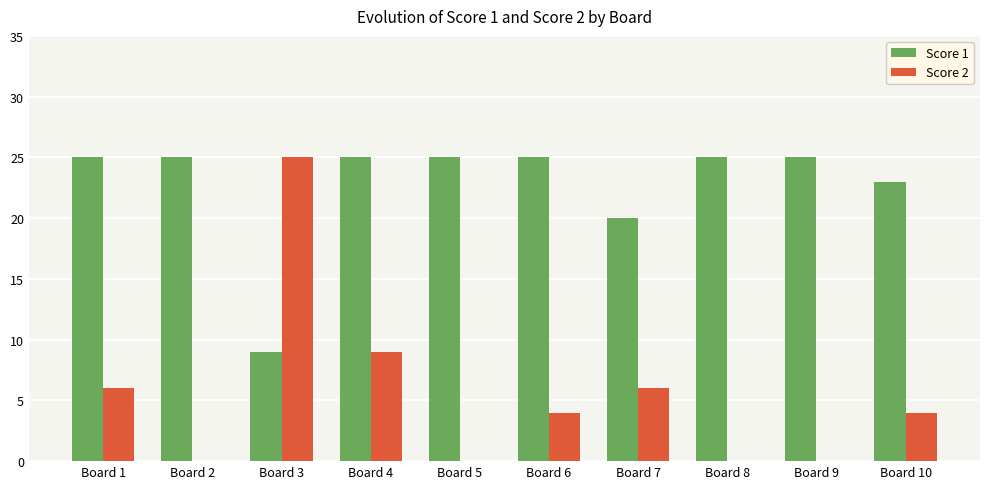

Is the value of Score 1 at Board 7 greater than the value of Score 2 at Board 10?

Yes